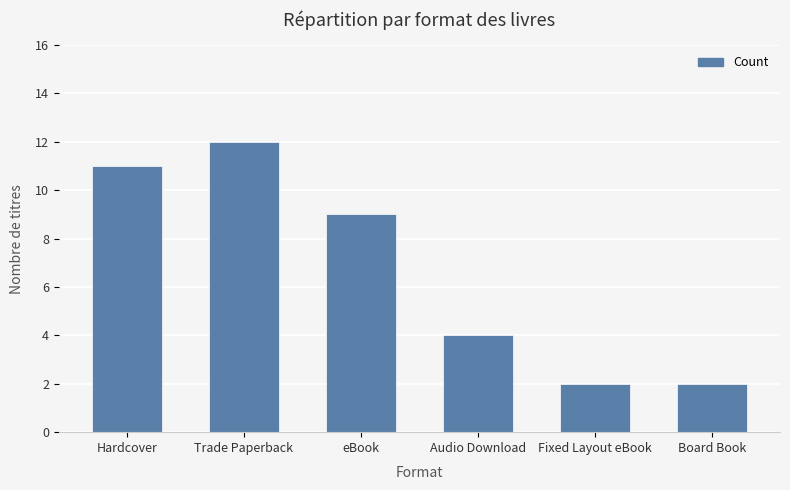

What is the difference between the second highest and second lowest values?

9